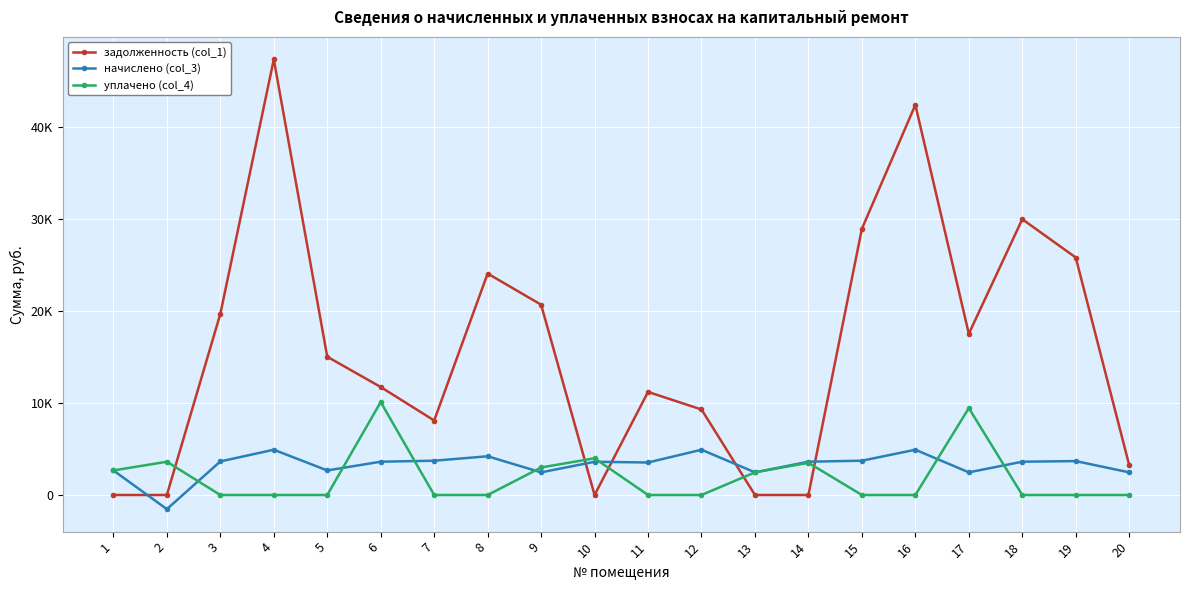

Which category has the highest value across all series?

4